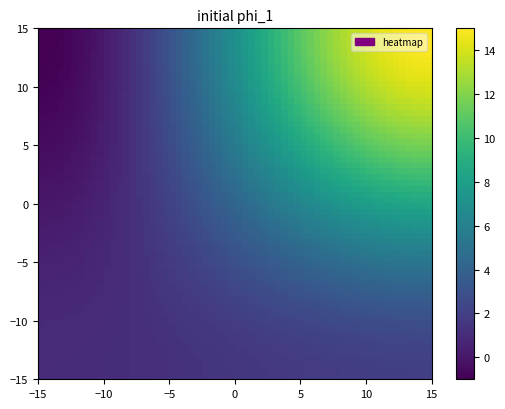

How many data points does each series have?

2